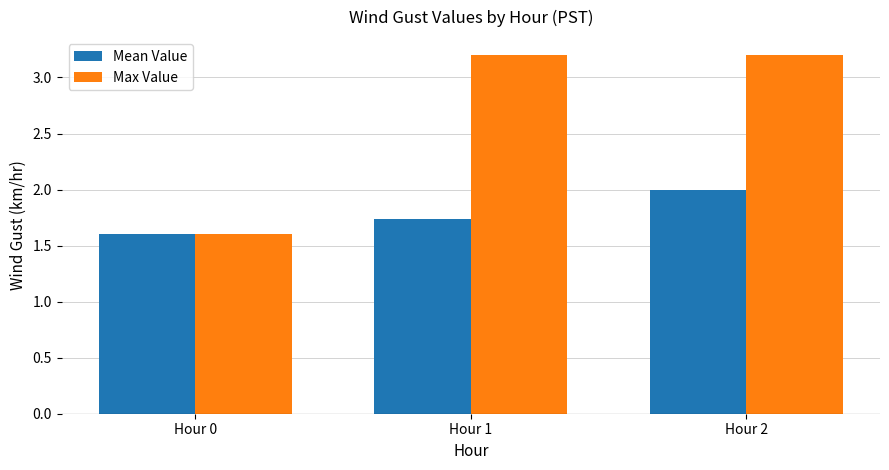

How many categories are shown in the chart?

3